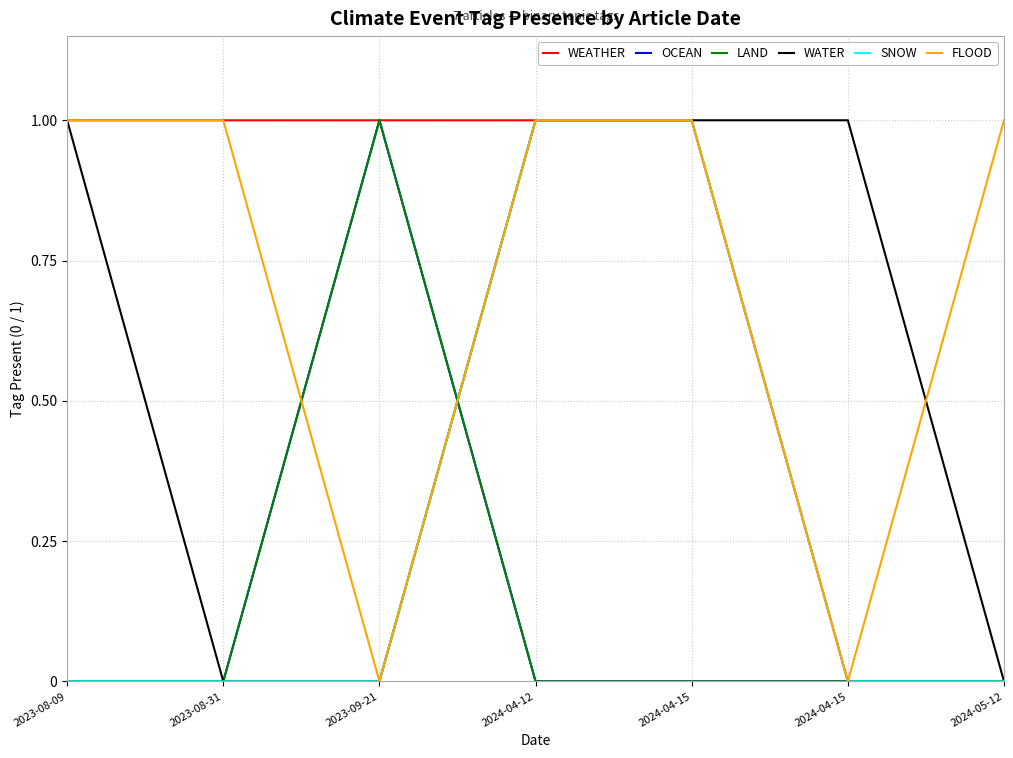

Is this an area chart (filled region under the line)?

No